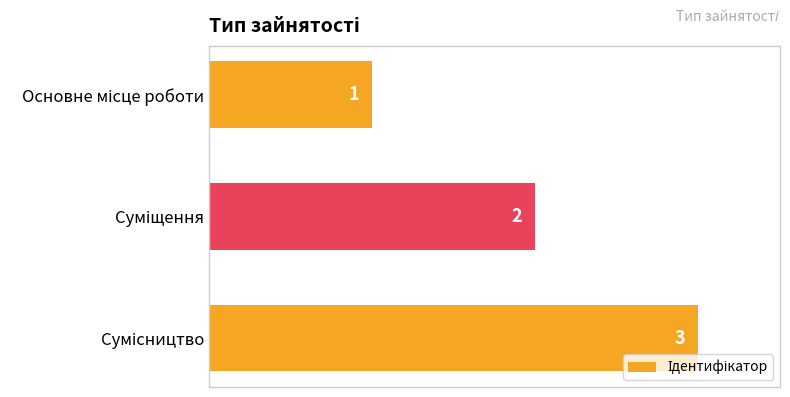

Does the chart contain stacked bars?

No